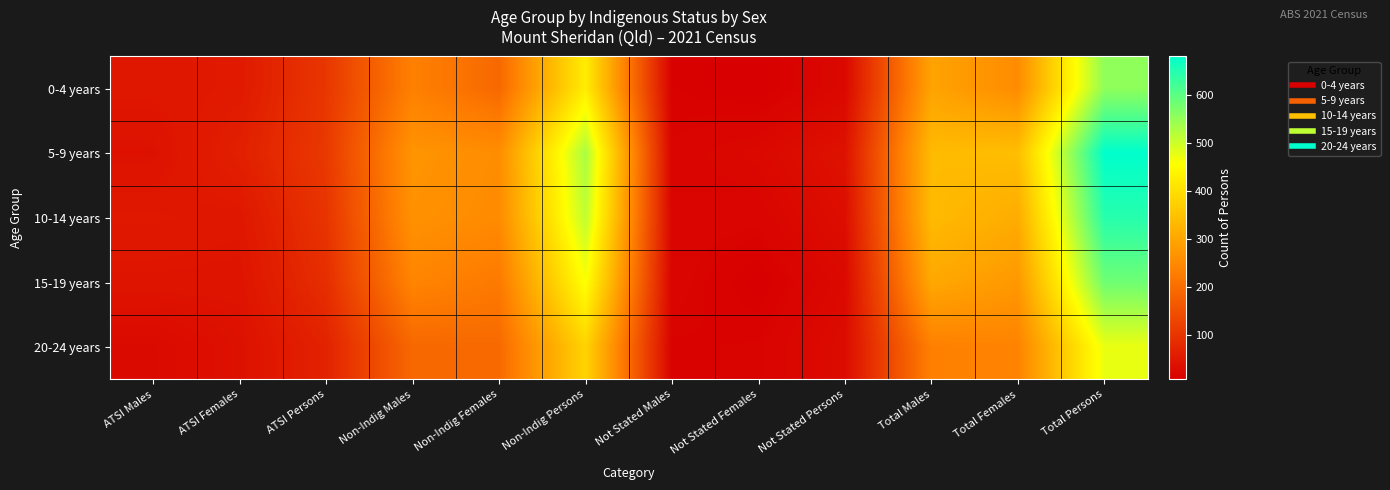

Reading left to right, list all the values displayed in this chart.

0-4 years: ATSI Males=49	ATSI Females=54	ATSI Persons=104	Non-Indig Males=234	Non-Indig Females=192	Non-Indig Persons=424	Not Stated Males=12	Not Stated Females=8	Not Stated Persons=24	Total Males=295	Total Females=254	Total Persons=553
5-9 years: ATSI Males=40	ATSI Females=65	ATSI Persons=108	Non-Indig Males=269	Non-Indig Females=256	Non-Indig Persons=530	Not Stated Males=17	Not Stated Females=24	Not Stated Persons=41	Total Males=336	Total Females=342	Total Persons=679
10-14 years: ATSI Males=52	ATSI Females=49	ATSI Persons=100	Non-Indig Males=264	Non-Indig Females=253	Non-Indig Persons=511	Not Stated Males=18	Not Stated Females=17	Not Stated Persons=34	Total Males=336	Total Females=311	Total Persons=645
15-19 years: ATSI Males=45	ATSI Females=44	ATSI Persons=89	Non-Indig Males=242	Non-Indig Females=222	Non-Indig Persons=459	Not Stated Males=18	Not Stated Females=9	Not Stated Persons=25	Total Males=304	Total Females=276	Total Persons=582
20-24 years: ATSI Males=27	ATSI Females=39	ATSI Persons=69	Non-Indig Males=191	Non-Indig Females=194	Non-Indig Persons=380	Not Stated Males=14	Not Stated Females=15	Not Stated Persons=30	Total Males=234	Total Females=239	Total Persons=474